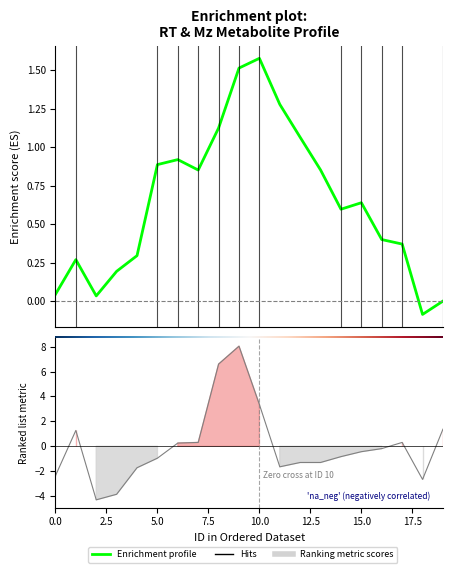

What is the change in value from 1 to 7?

-1.0